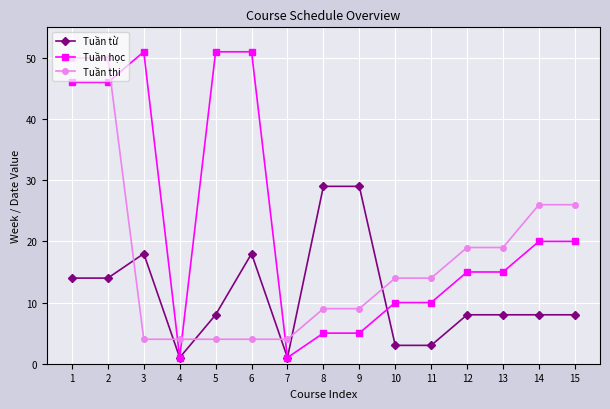

True or false: Tuần từ and Tuần thi intersect in this chart.

True